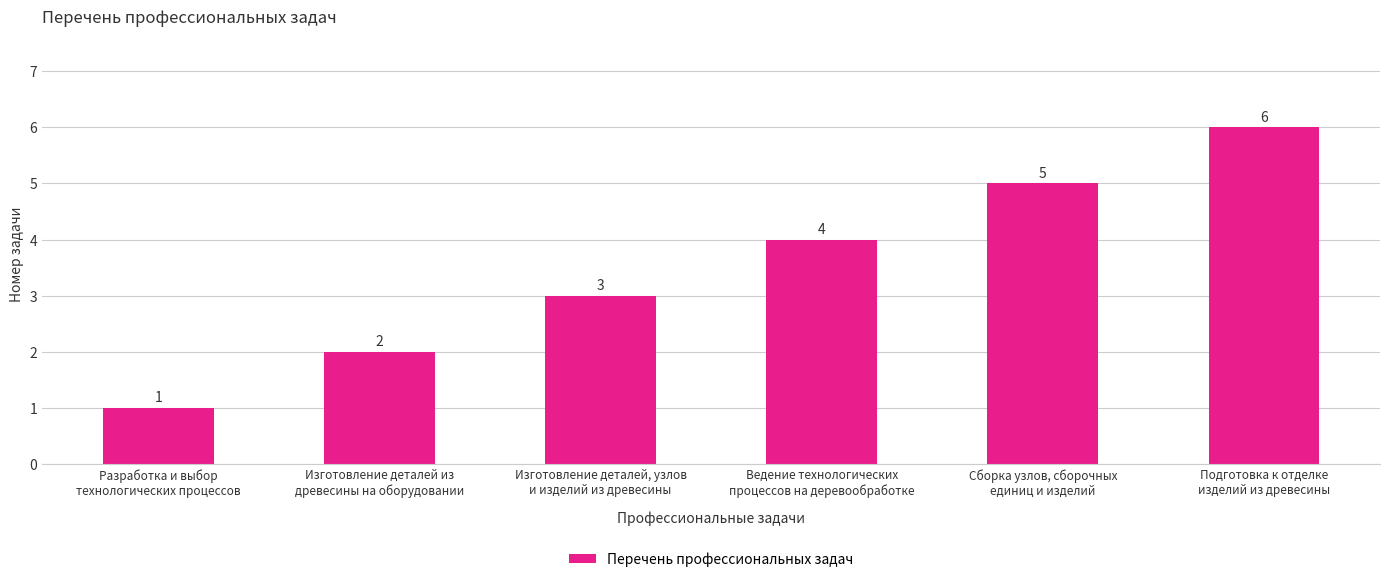

Which label corresponds to the smallest value in the chart?

Разработка и выбор
технологических процессов